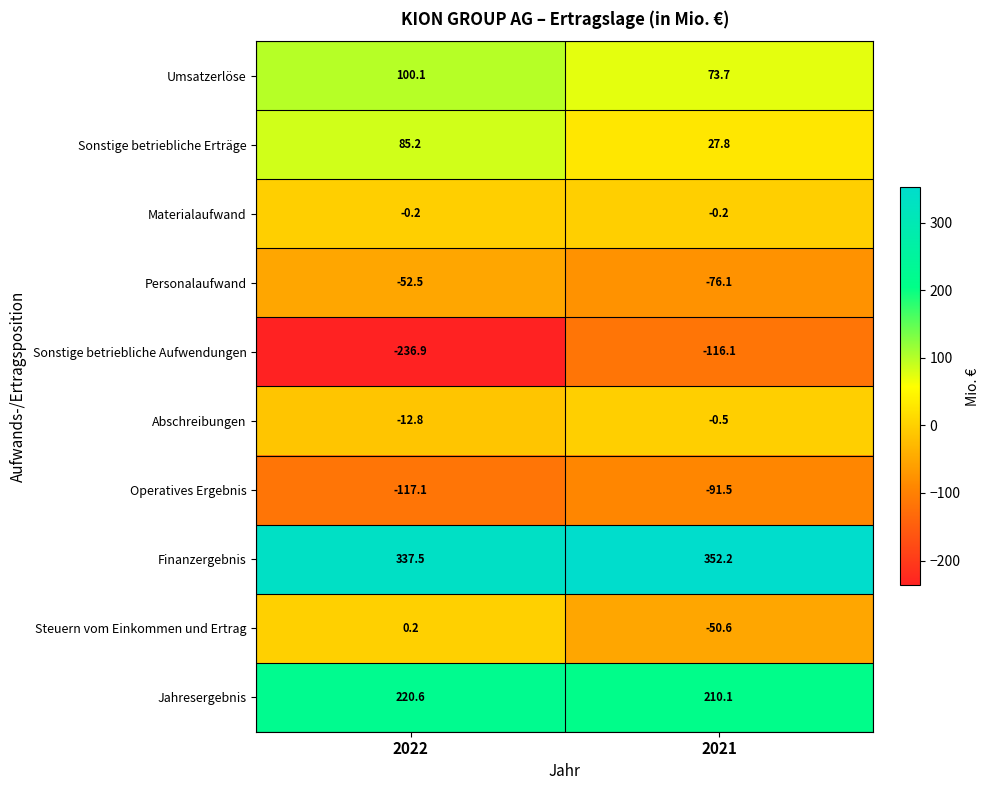

At which label is Umsatzerlöse closest to 86?

2021